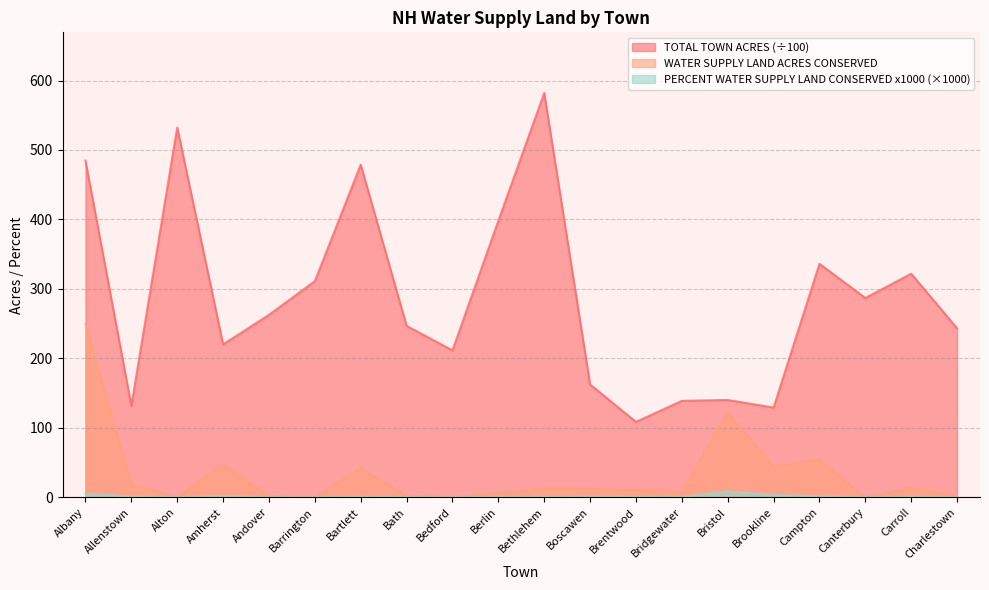

At which category is the sum across all series the highest?

Albany